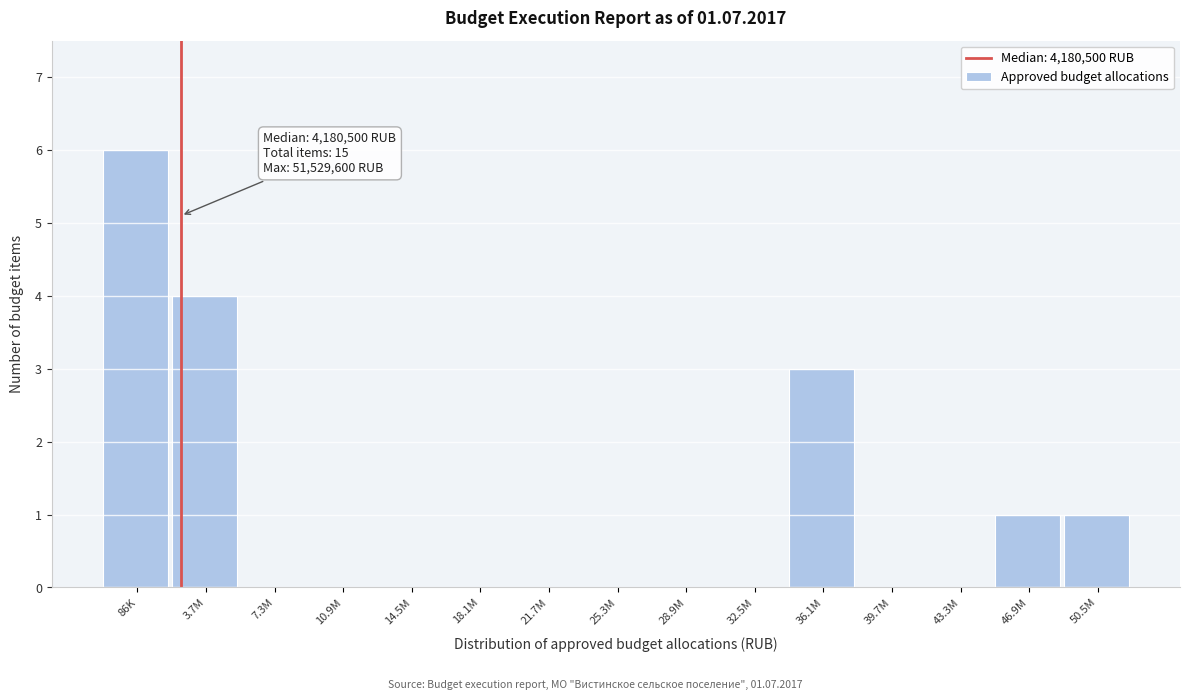

Reading right to left, transcribe all the data shown in this chart.

50.5M=1	46.9M=1	43.3M=0	39.7M=0	36.1M=3	32.5M=0	28.9M=0	25.3M=0	21.7M=0	18.1M=0	14.5M=0	10.9M=0	7.3M=0	3.7M=4	86K=6